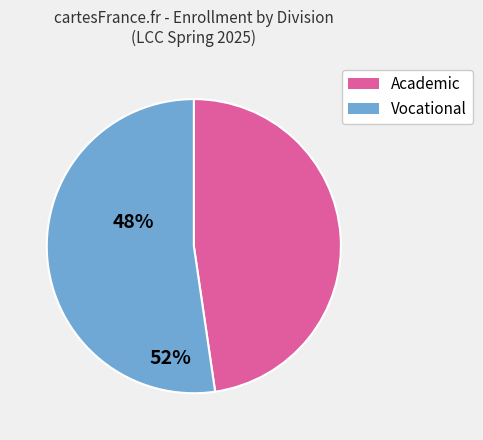

Is there a majority slice in this chart?

Yes